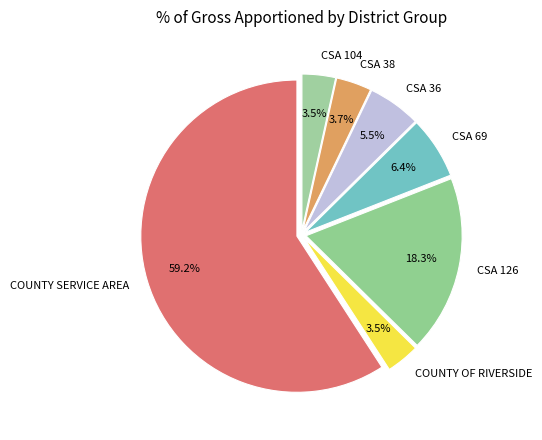

To the nearest percent, what is the difference between the COUNTY SERVICE AREA and CSA 36 slice percentages?

54%